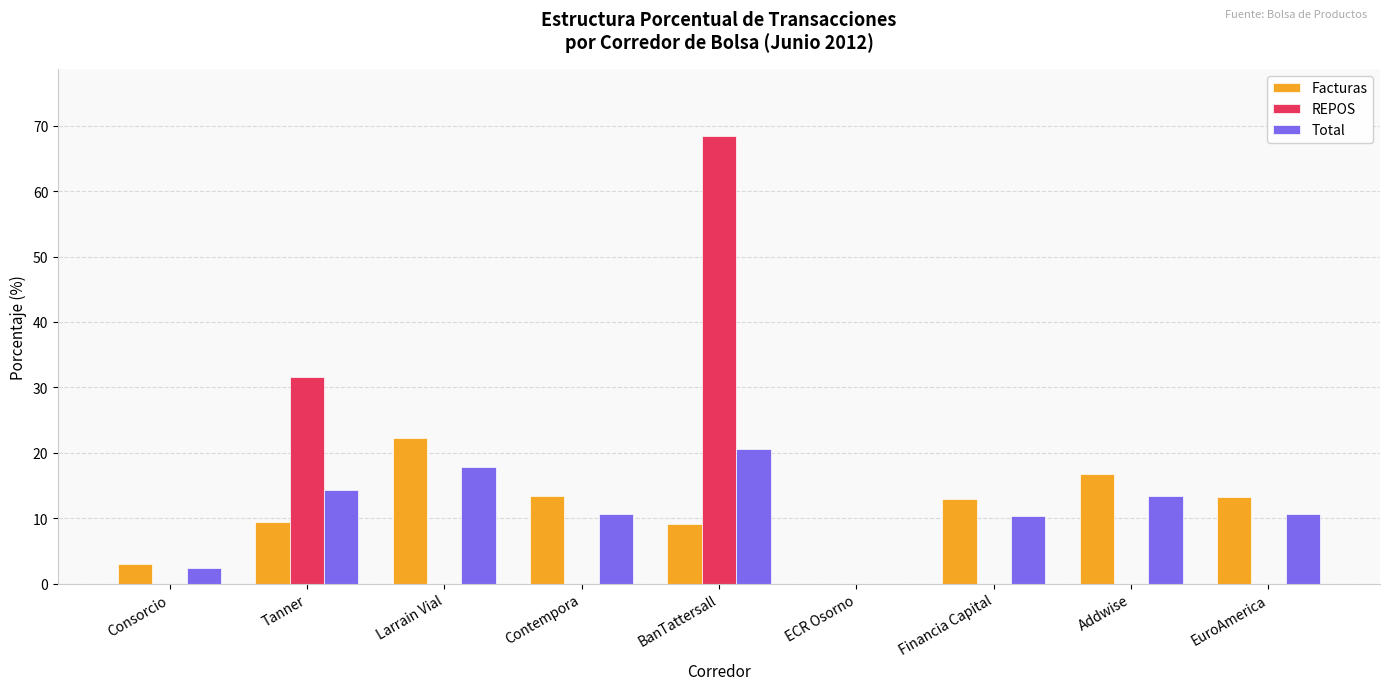

How many series are shown in this chart?

3